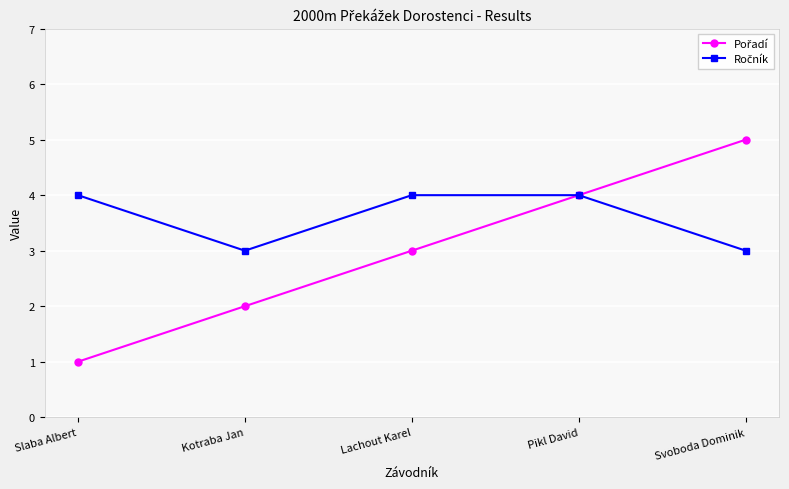

What is the total value across all series at Svoboda Dominik?

8